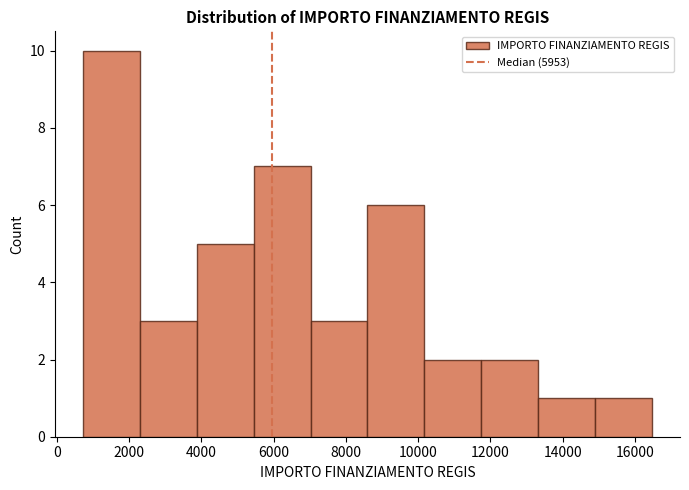

How tall is the bar that spans 7000 to 8600 on the x-axis? Neither the bar edges nor the heights are printed on the chart, so give them approximately, as read against the axes.

3